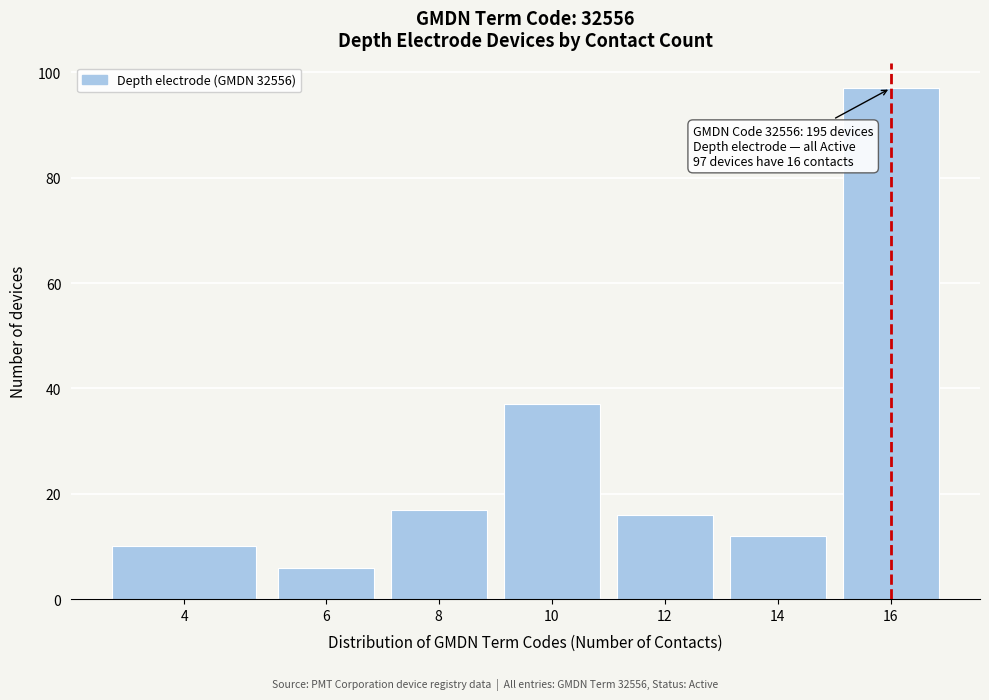

Reading left to right, what are all the values shown in this chart?

10	6	17	37	16	12	97